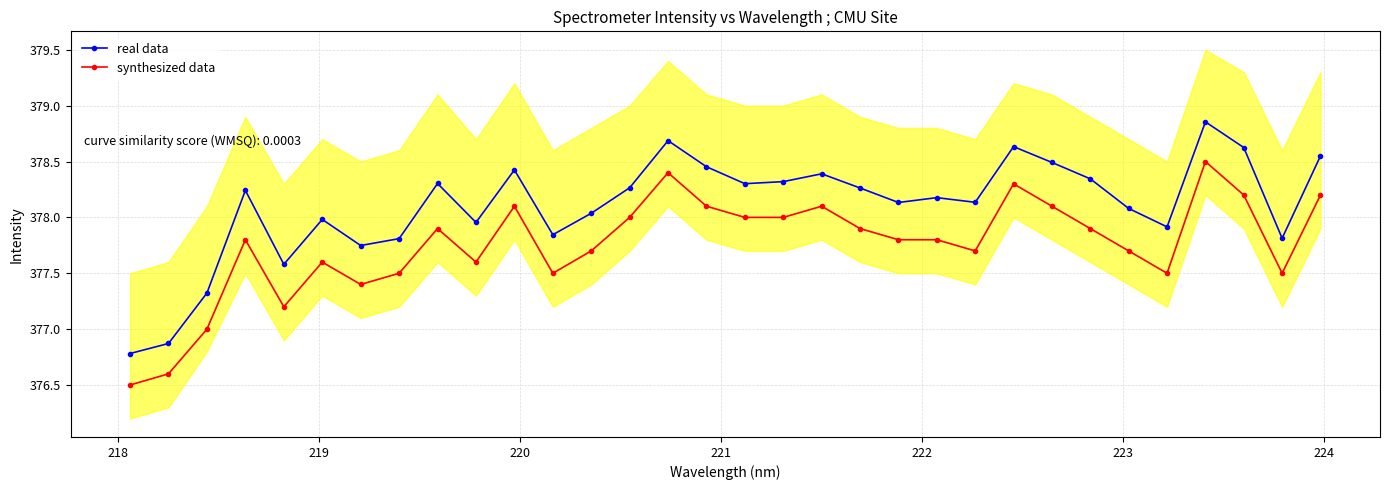

True or false: synthesized data and real data cross at least once.

False